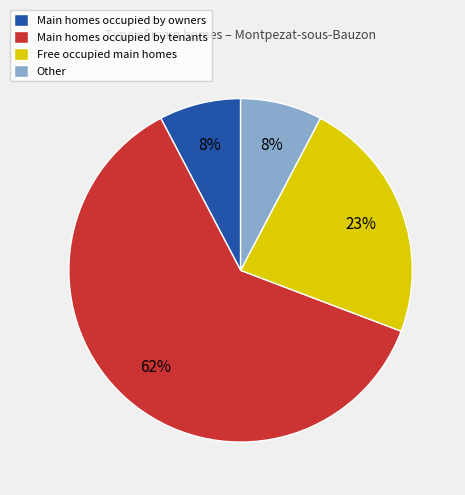

Between Other and Main homes occupied by tenants, which is larger?

Main homes occupied by tenants